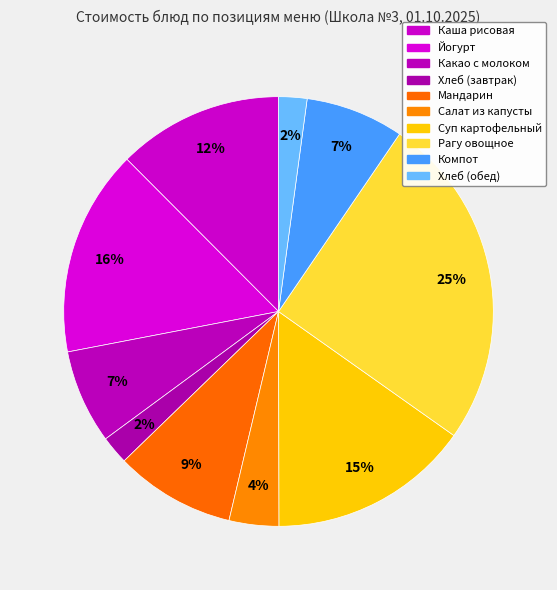

How many segments does this pie chart have?

10